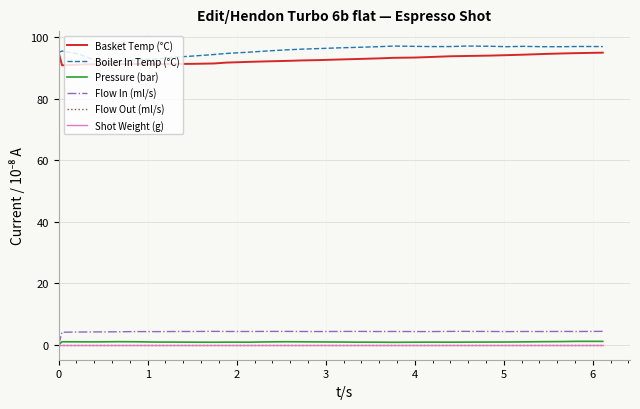

Which series has the largest total across all categories?

Boiler In Temp (°C)